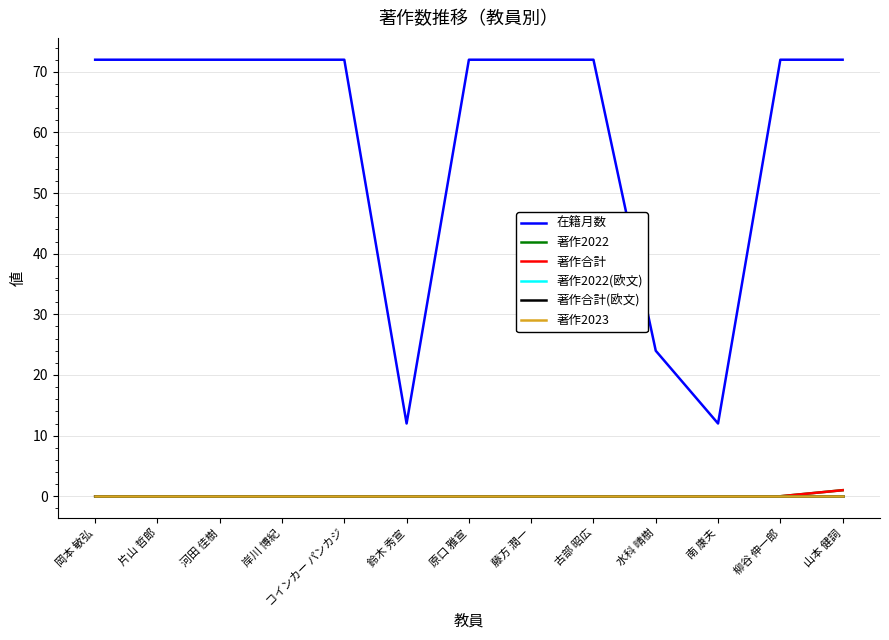

True or false: 著作合計 and 著作合計(欧文) intersect in this chart.

False